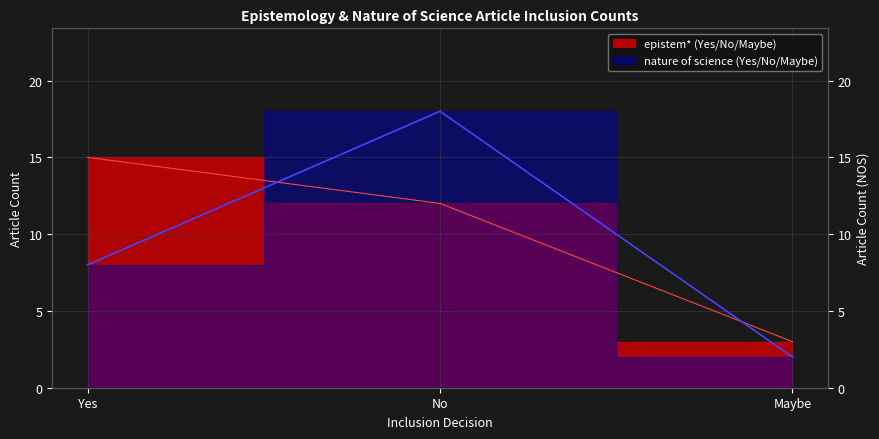

What is the smallest value displayed?

2